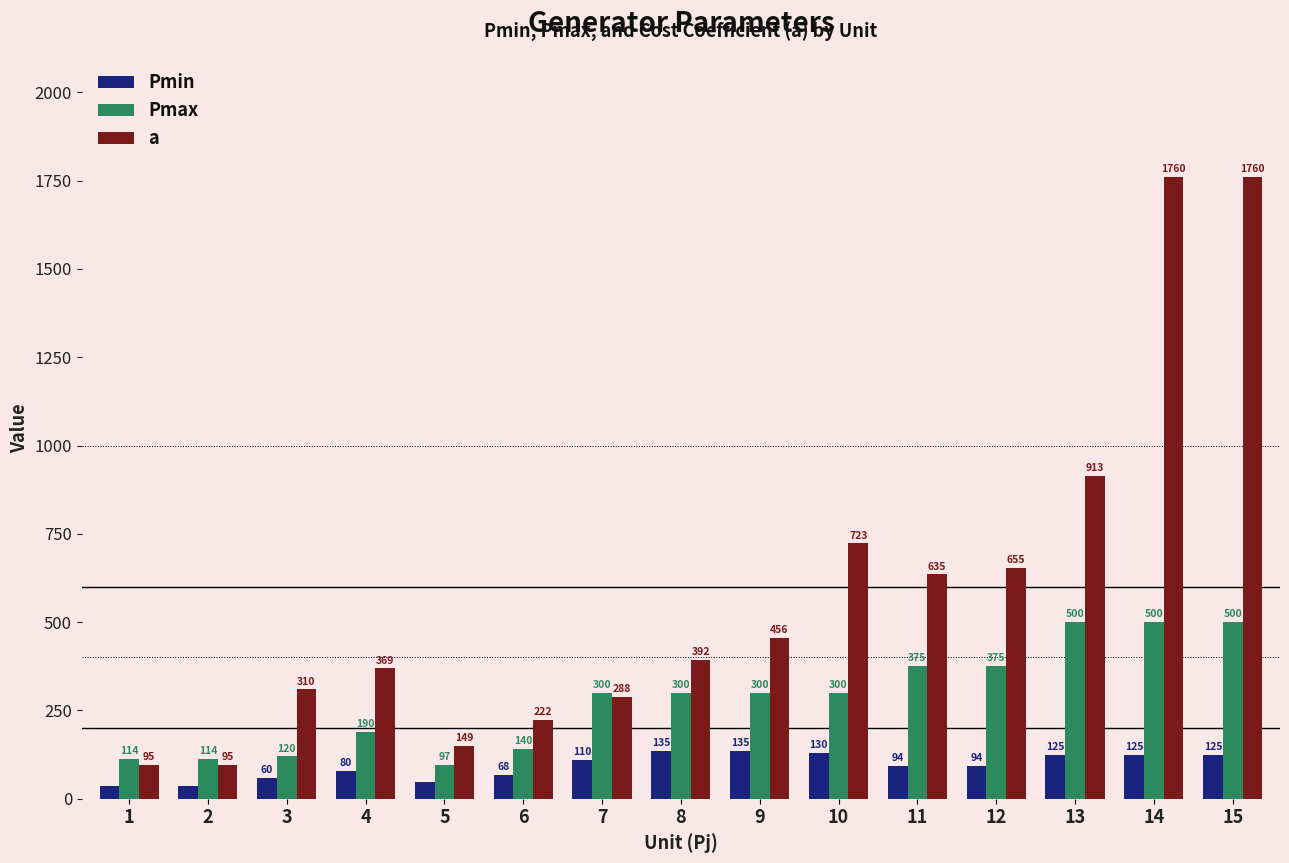

Which series has the largest range (max minus min)?

a